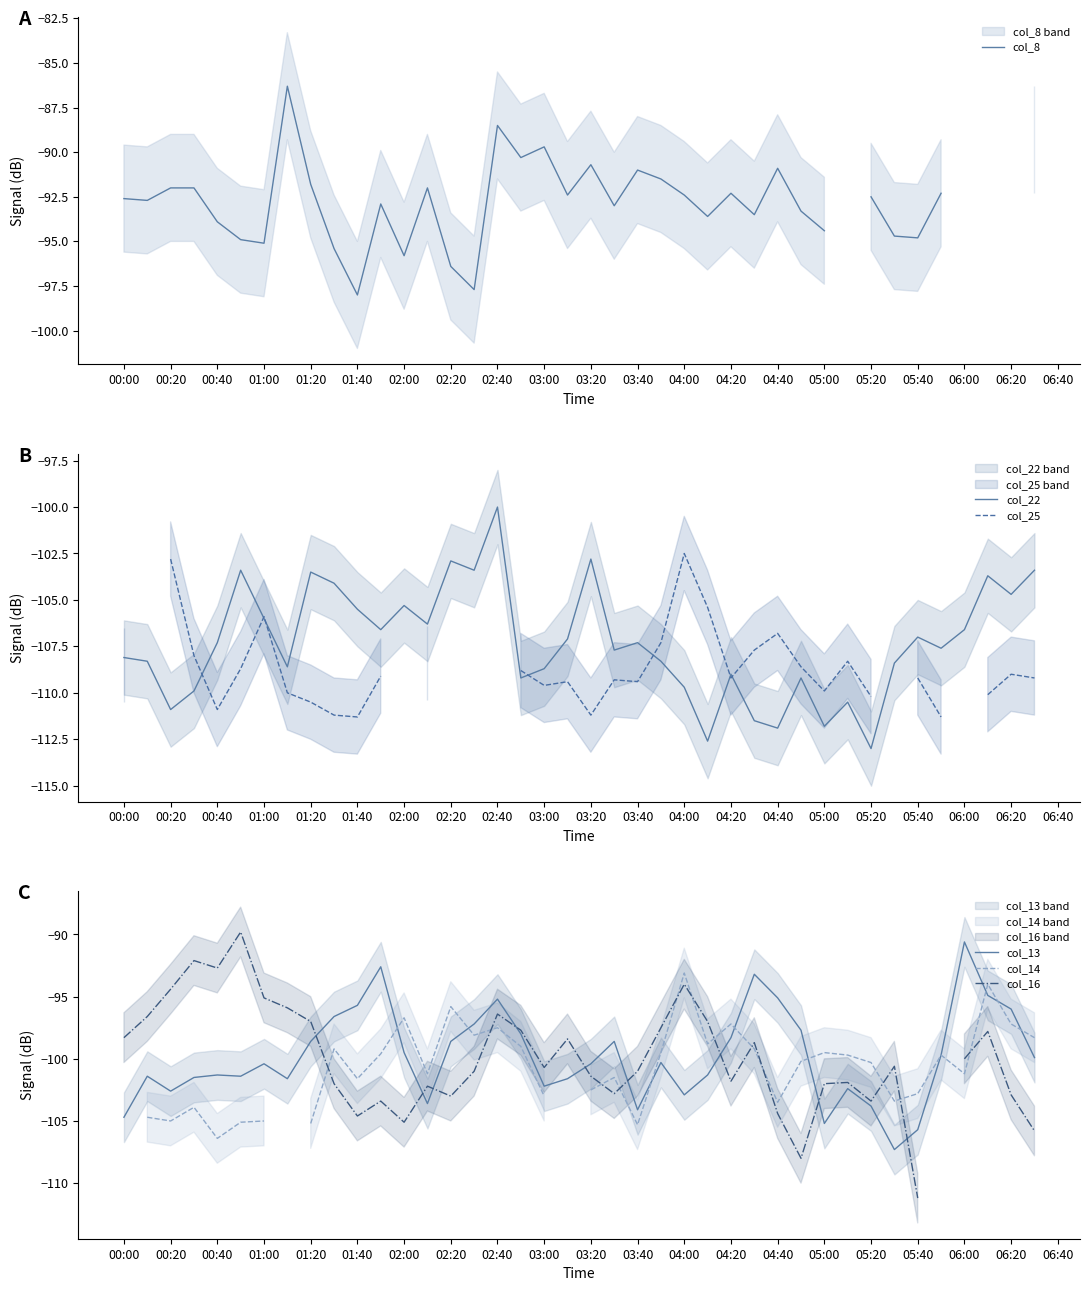

Count the number of categories in the chart.

40